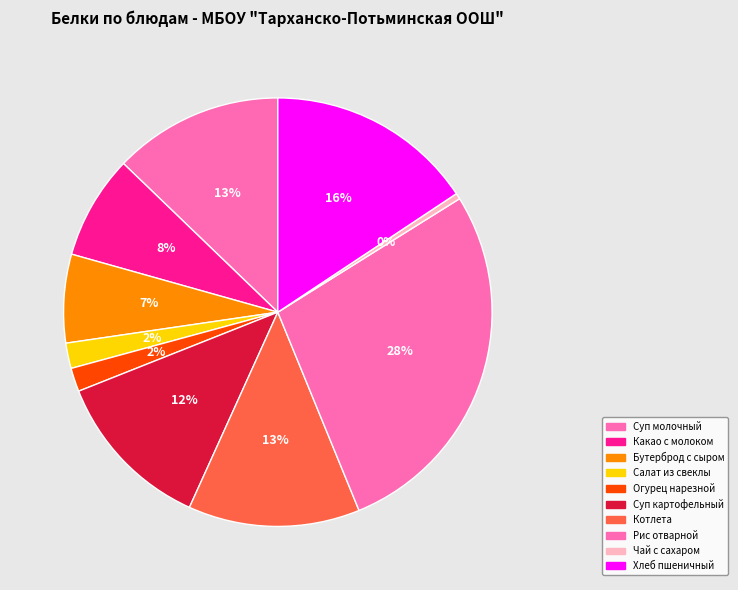

How many slices are in this pie chart?

10